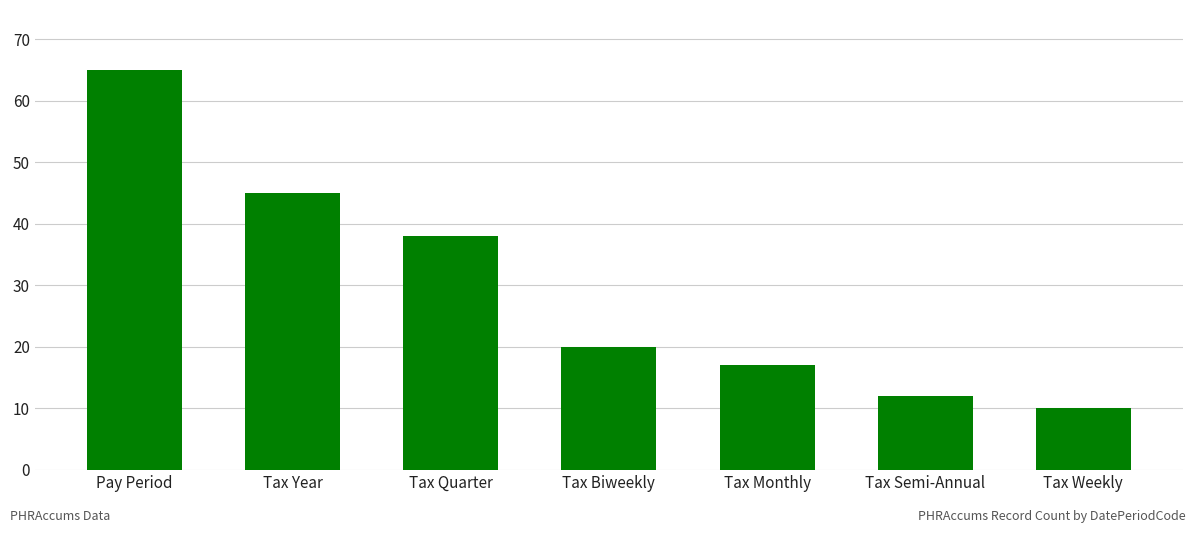

What is the label of the 6th bar from the left?

Tax Semi-Annual